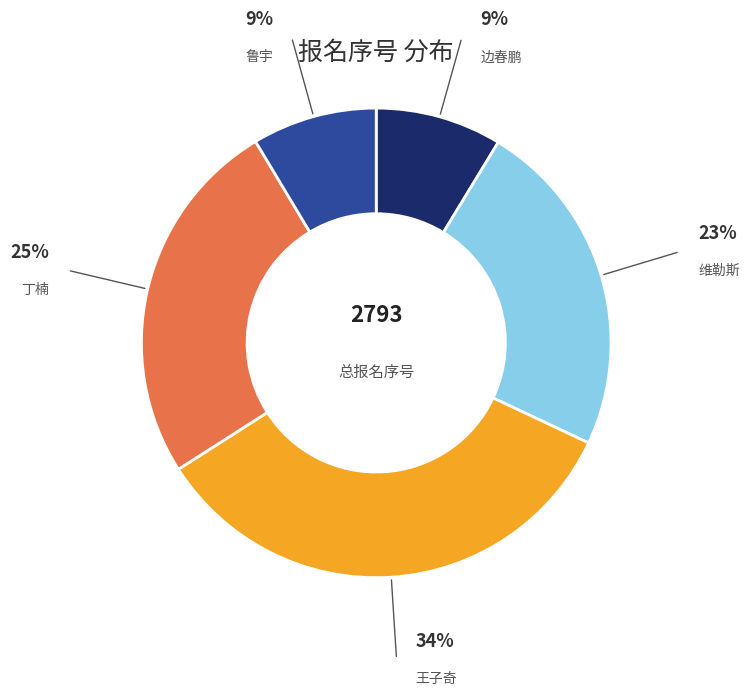

How many segments does this pie chart have?

5